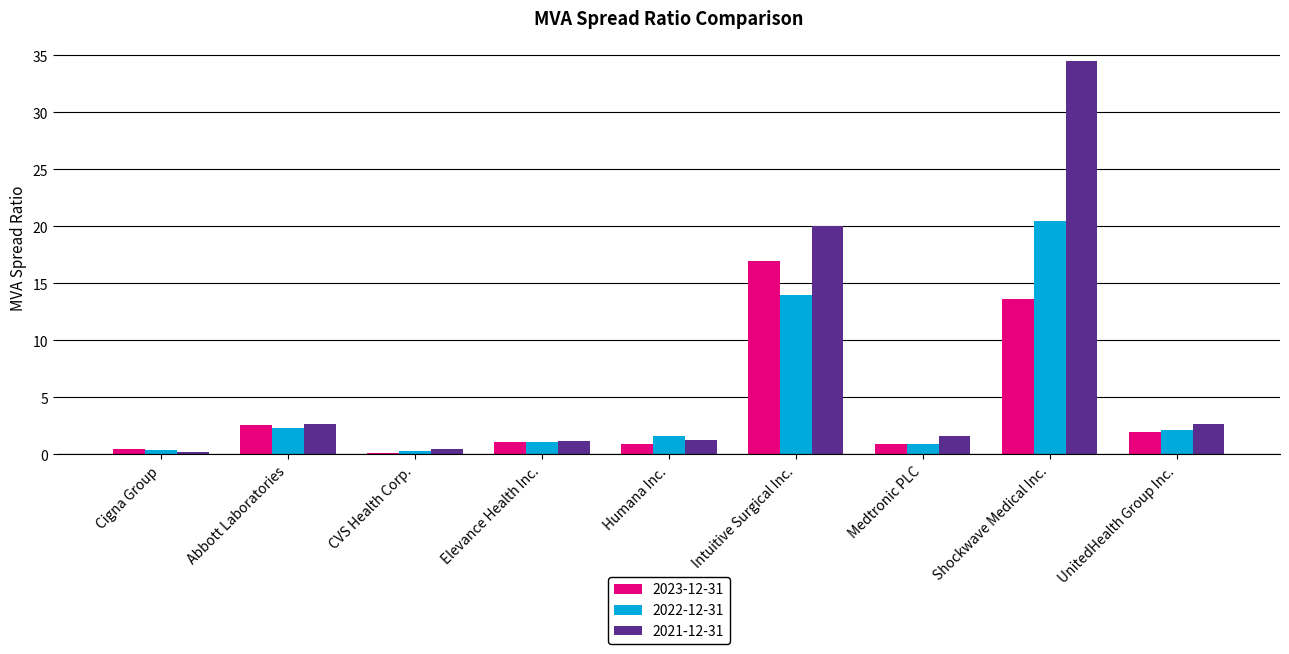

What is the spread (max minus min) of values at CVS Health Corp.?

0.4